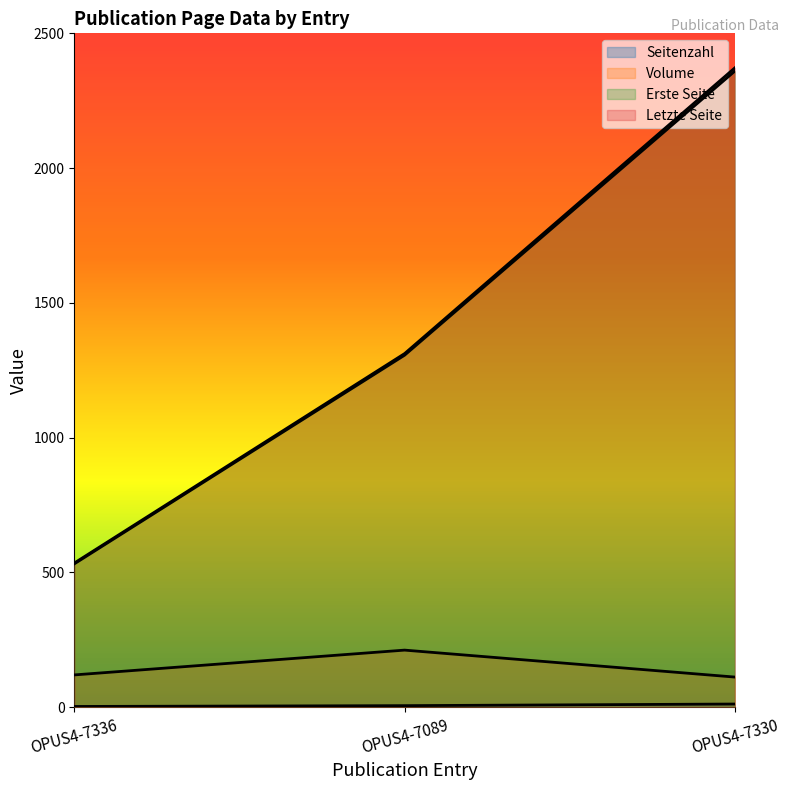

The value of Erste Seite at OPUS4-7336 is 532. True or false?

True